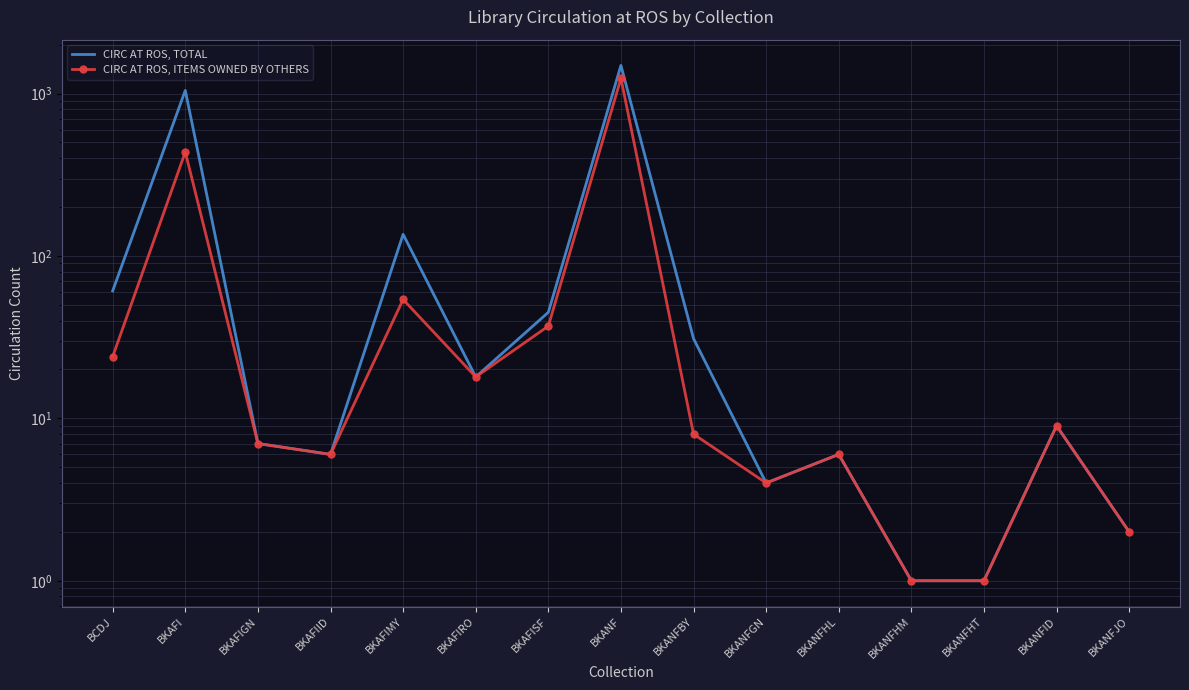

The CIRC AT ROS, TOTAL series shows 3 at BKAFIGN. True or false?

False